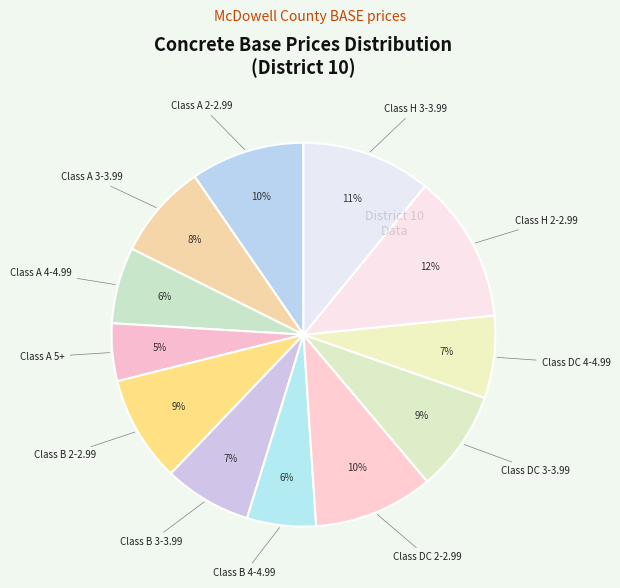

Is there any slice that represents more than half of the pie?

No